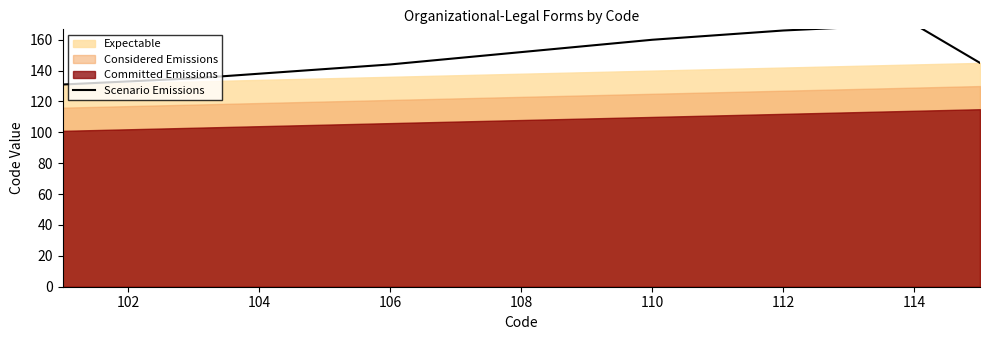

How many lines are shown in the chart?

1